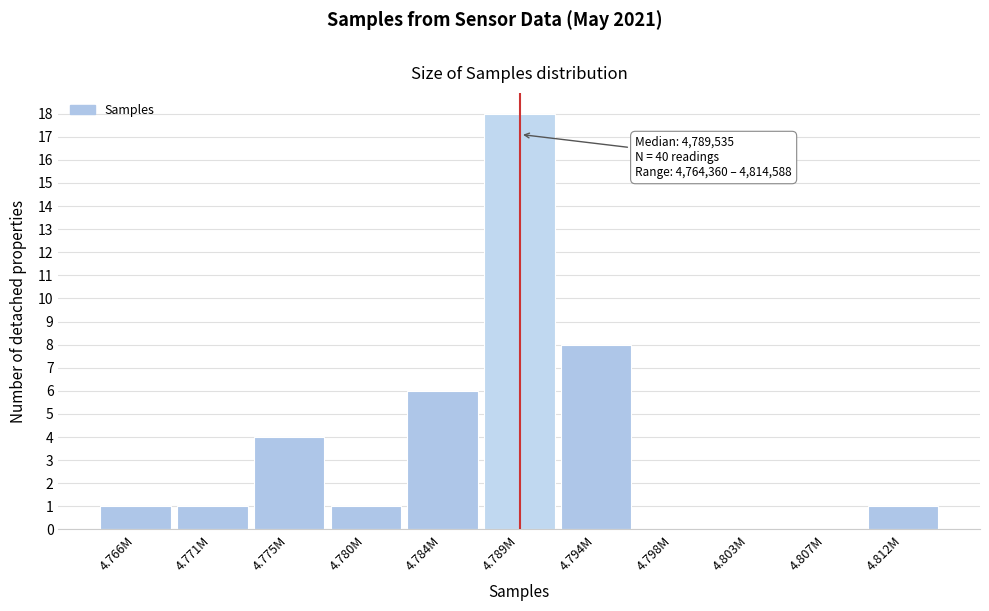

Reading left to right, extract all data points from this chart.

4.766M=1	4.771M=1	4.775M=4	4.780M=1	4.784M=6	4.789M=18	4.794M=8	4.798M=0	4.803M=0	4.807M=0	4.812M=1